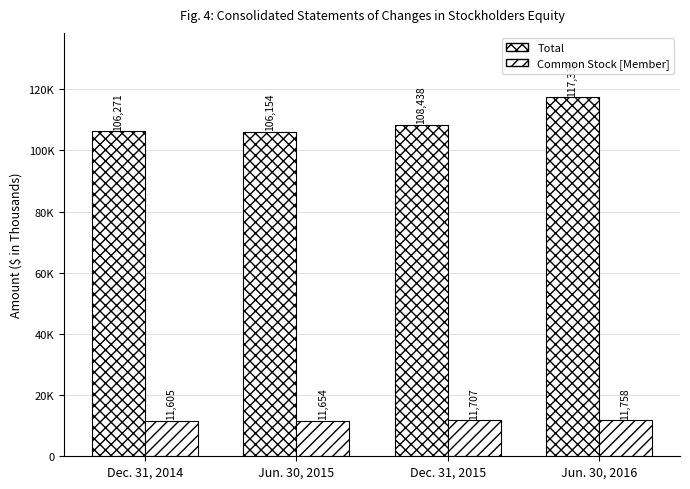

True or false: Common Stock [Member] has a value of 11605 at Dec. 31, 2014.

True